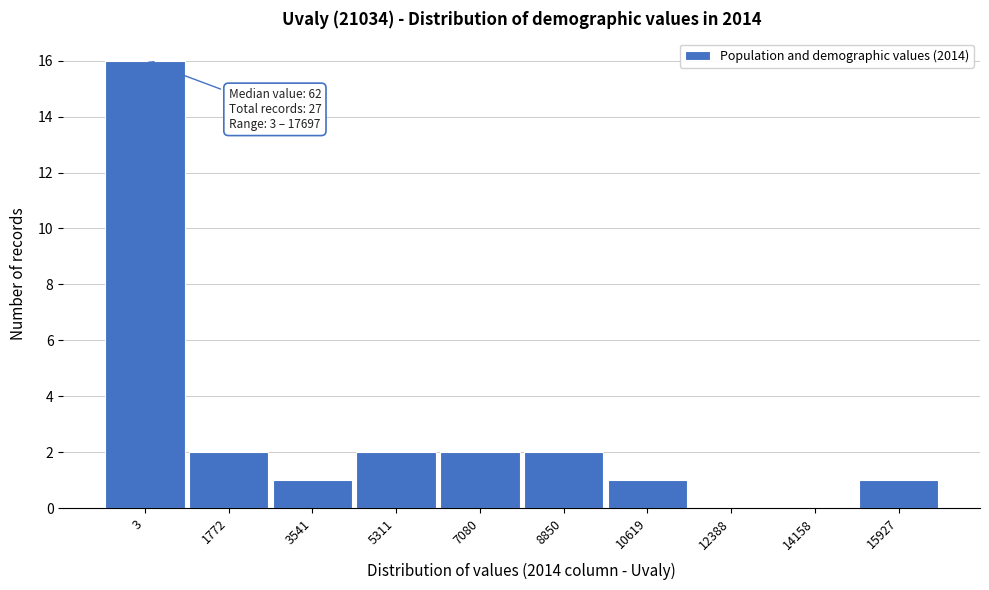

Reading left to right, extract all data points from this chart.

3=16	1772=2	3541=1	5311=2	7080=2	8850=2	10619=1	12388=0	14158=0	15927=1